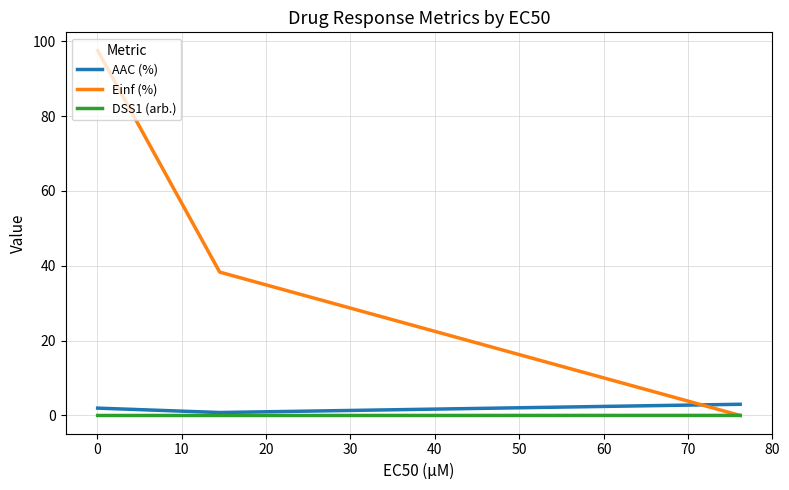

Which series has the widest spread of values?

Einf (%)